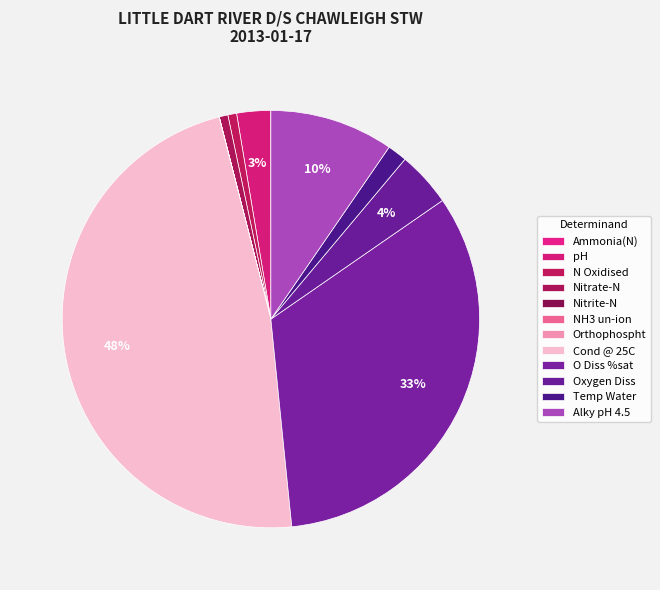

Rank the categories by value from lowest to highest.

NH3 un-ion, Nitrite-N, Orthophospht, Ammonia(N), Nitrate-N, N Oxidised, Temp Water, pH, Oxygen Diss, Alky pH 4.5, O Diss %sat, Cond @ 25C